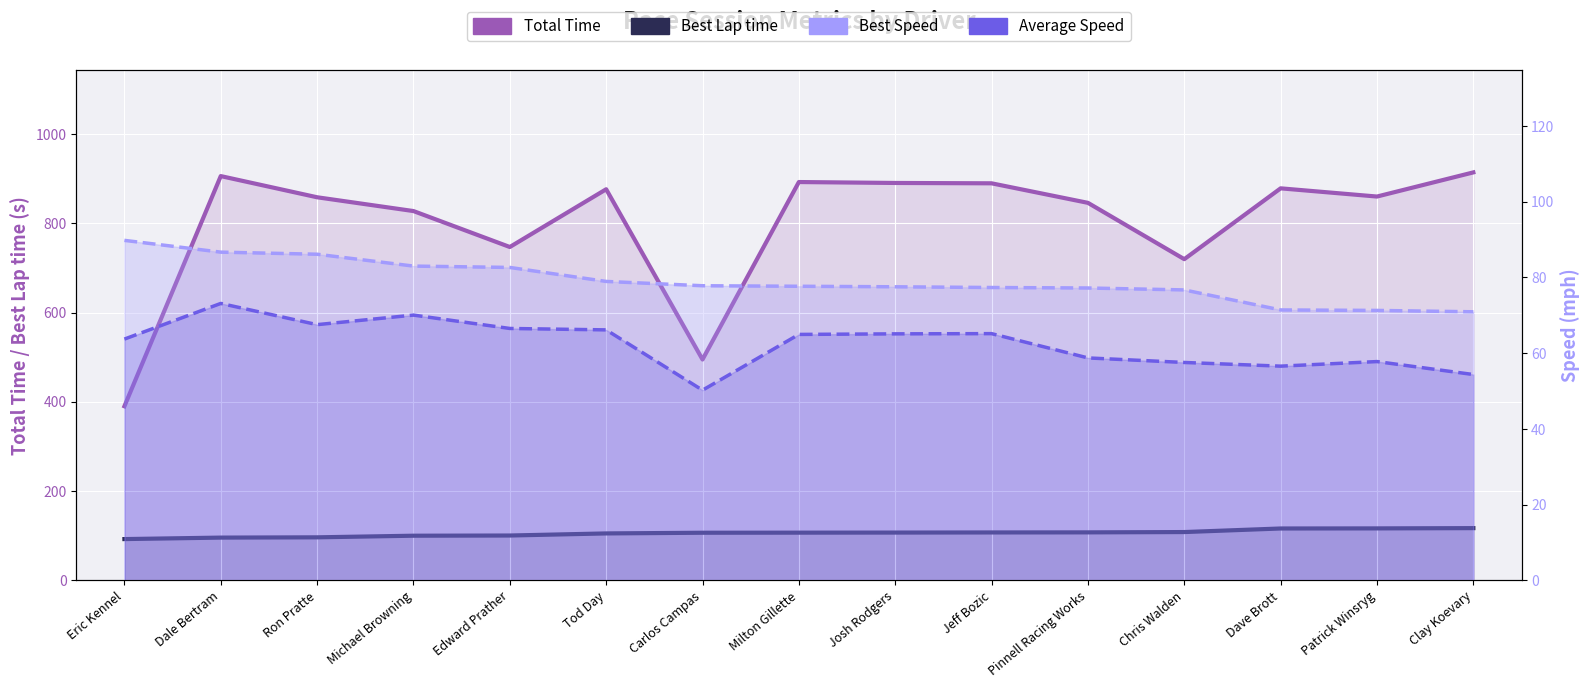

Is the value of Best Lap time at Josh Rodgers greater than the value of Average Speed at Ron Pratte?

Yes